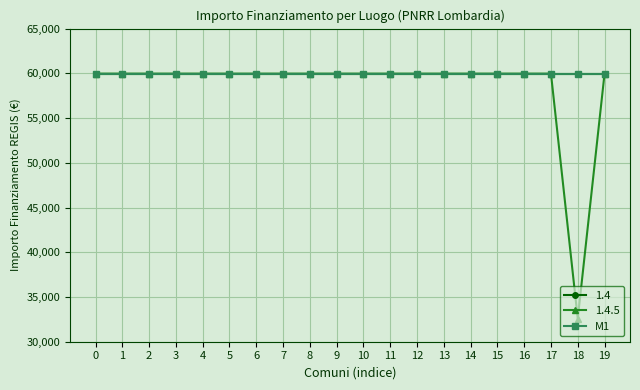

Does the chart have visible grid lines?

Yes